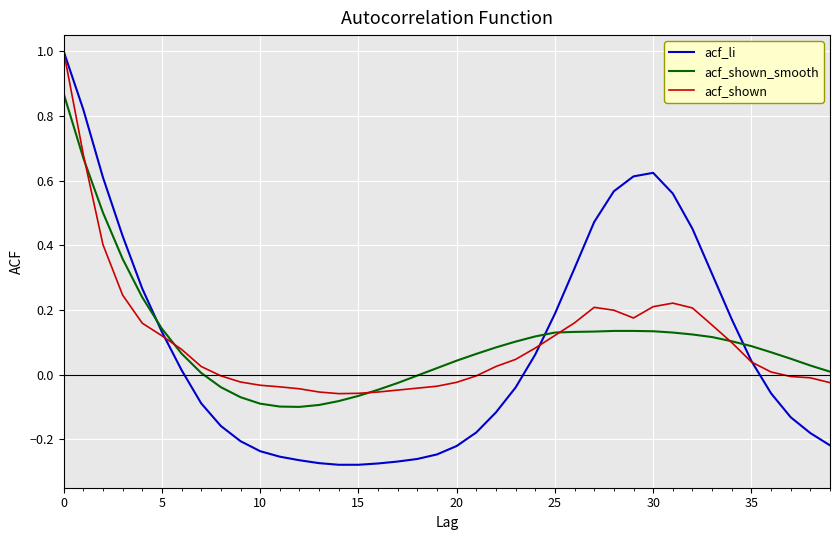

After their last crossing, which series has the higher values: acf_li or acf_shown_smooth?

acf_shown_smooth